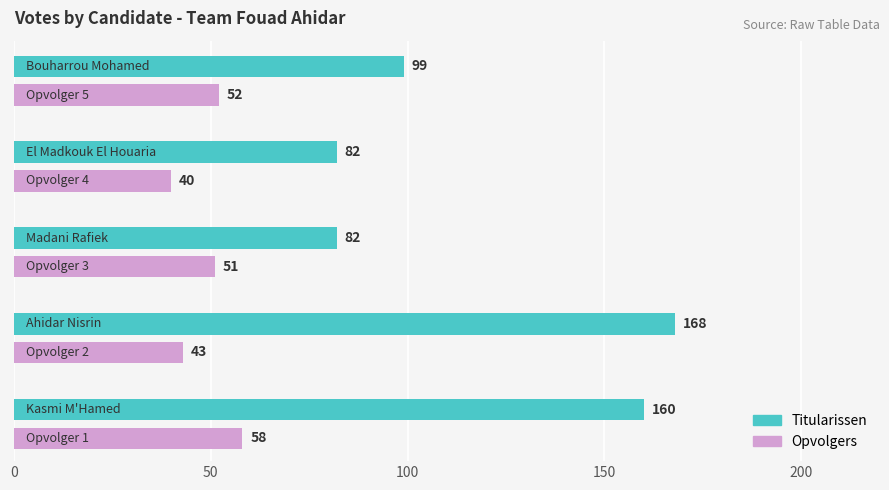

What is the smallest value displayed?

40